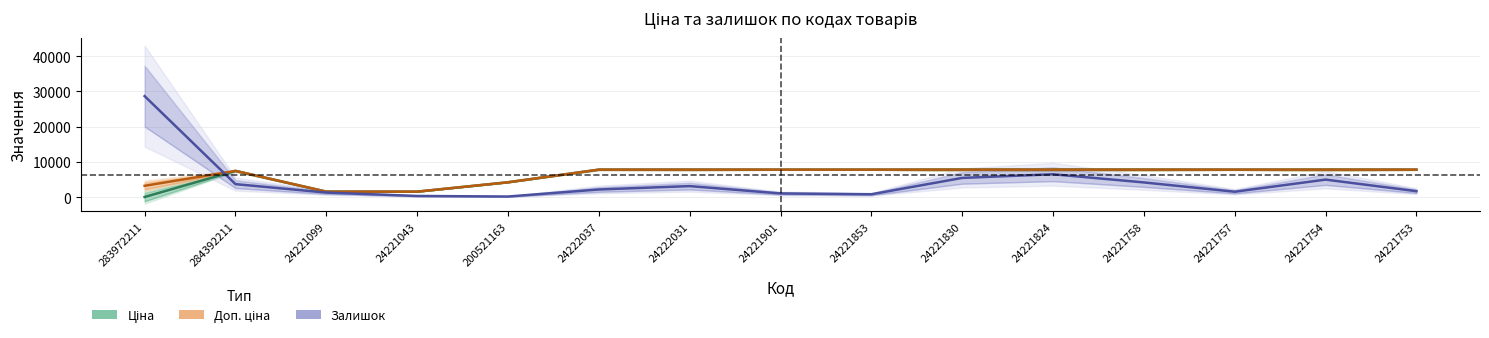

What is the sum of all Ціна values?

92697.8